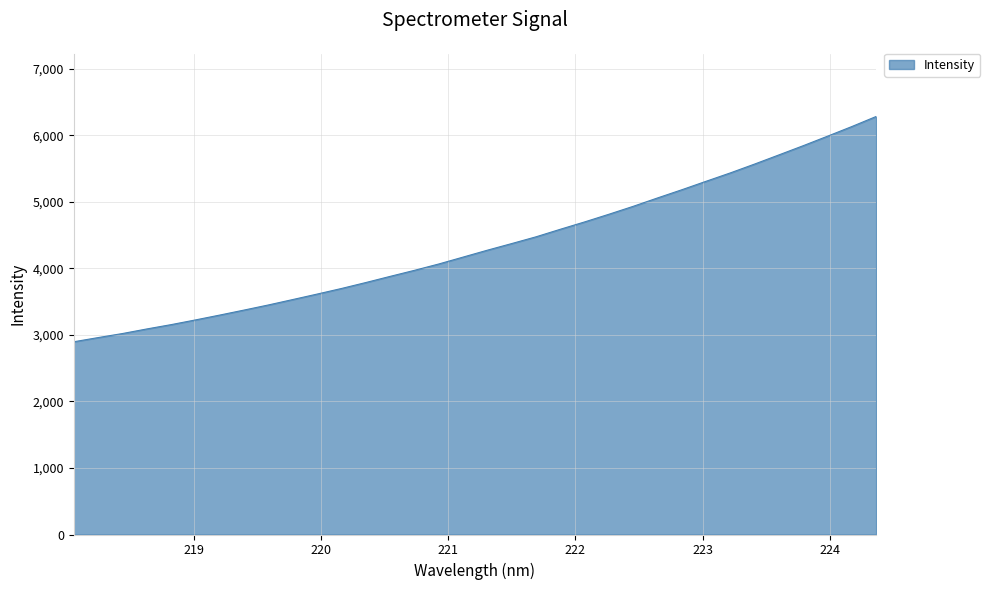

What is the greatest value displayed?

6283.6